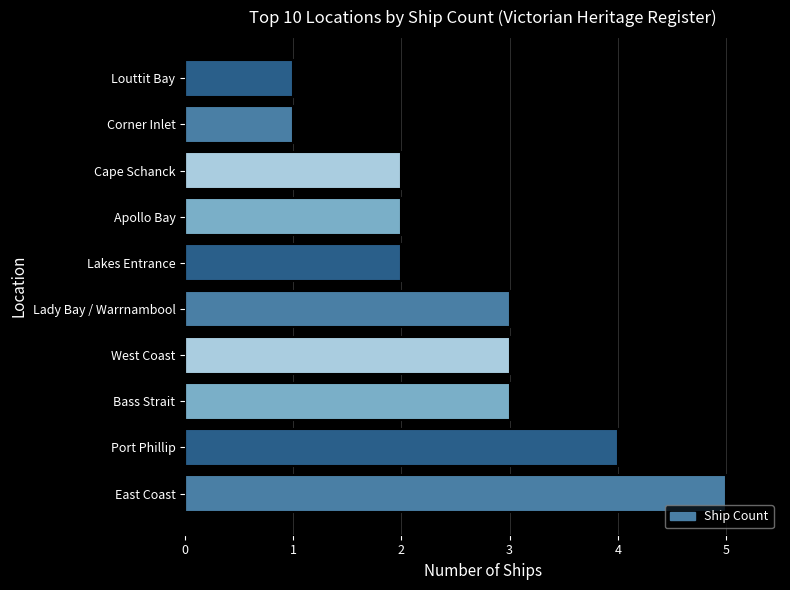

Reading bottom to top, transcribe all the data shown in this chart.

5	4	3	3	3	2	2	2	1	1